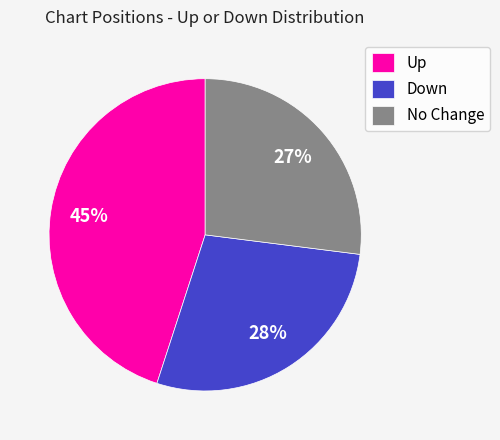

Does Up represent more than half of the total?

No